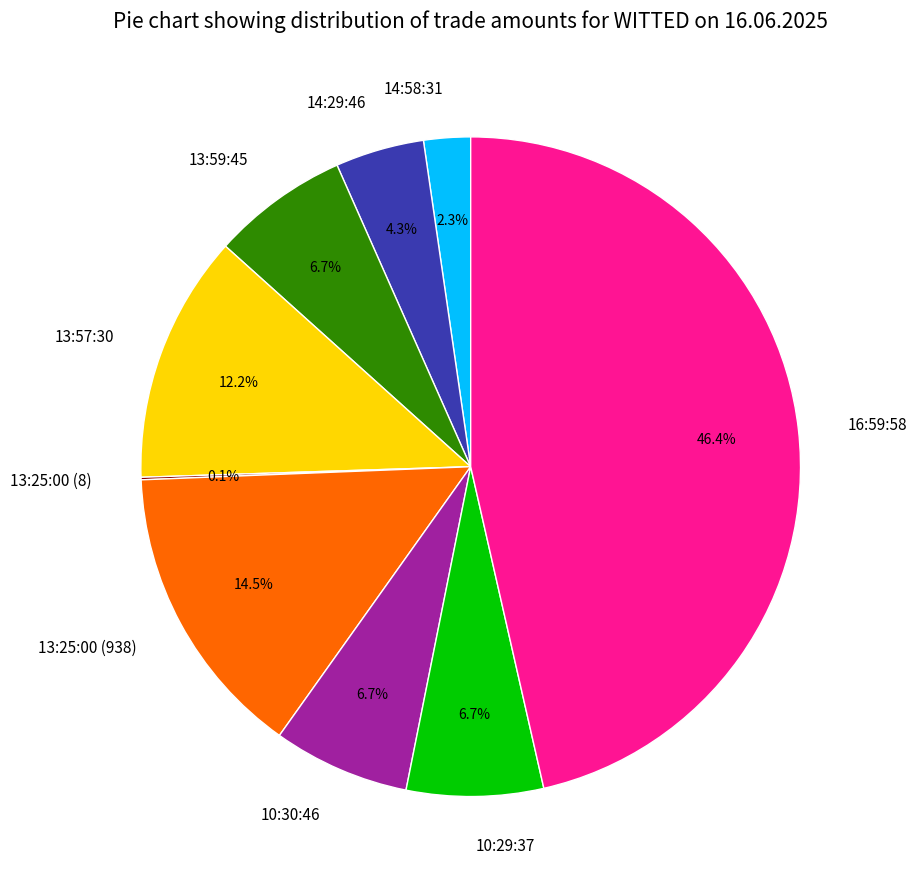

Which category has the biggest portion of the pie?

16:59:58